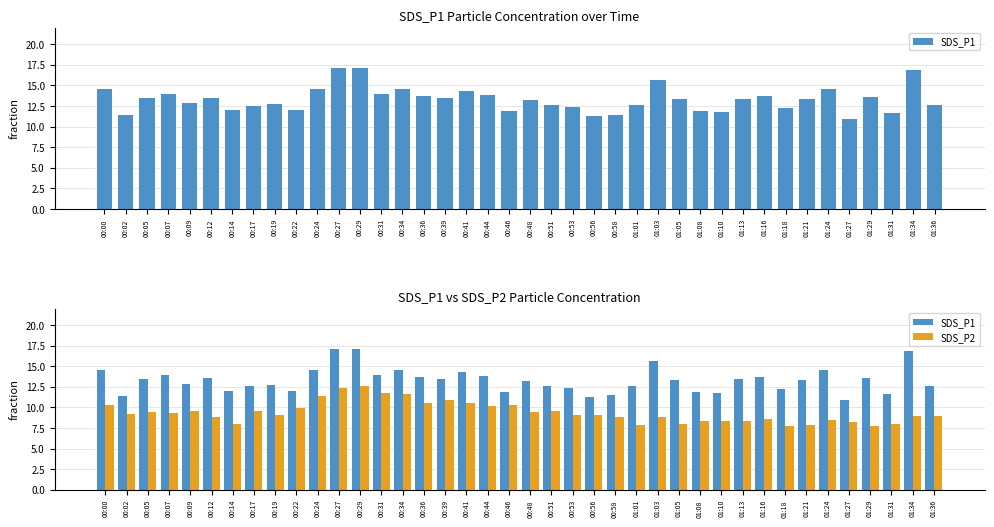

Reading left to right, transcribe all the data shown in this chart.

SDS_P1: 00:00=14.6	00:02=11.4	00:05=13.4	00:07=13.9	00:09=12.9	00:12=13.5	00:14=12.0	00:17=12.6	00:19=12.8	00:22=12.0	00:24=14.6	00:27=17.1	00:29=17.1	00:31=13.9	00:34=14.5	00:36=13.7	00:39=13.4	00:41=14.3	00:44=13.8	00:46=11.9	00:48=13.2	00:51=12.6	00:53=12.4	00:56=11.3	00:58=11.4	01:01=12.6	01:03=15.7	01:05=13.3	01:08=11.9	01:10=11.7	01:13=13.4	01:16=13.8	01:18=12.2	01:21=13.3	01:24=14.6	01:27=10.9	01:29=13.6	01:31=11.6	01:34=16.9	01:36=12.6
SDS_P2: 00:00=10.3	00:02=9.2	00:05=9.4	00:07=9.3	00:09=9.6	00:12=8.9	00:14=8.0	00:17=9.6	00:19=9.1	00:22=9.9	00:24=11.4	00:27=12.4	00:29=12.6	00:31=11.7	00:34=11.7	00:36=10.5	00:39=10.9	00:41=10.6	00:44=10.2	00:46=10.3	00:48=9.5	00:51=9.6	00:53=9.1	00:56=9.0	00:58=8.8	01:01=7.8	01:03=8.8	01:05=8.0	01:08=8.3	01:10=8.3	01:13=8.4	01:16=8.7	01:18=7.7	01:21=7.9	01:24=8.5	01:27=8.2	01:29=7.7	01:31=8.0	01:34=8.9	01:36=8.9